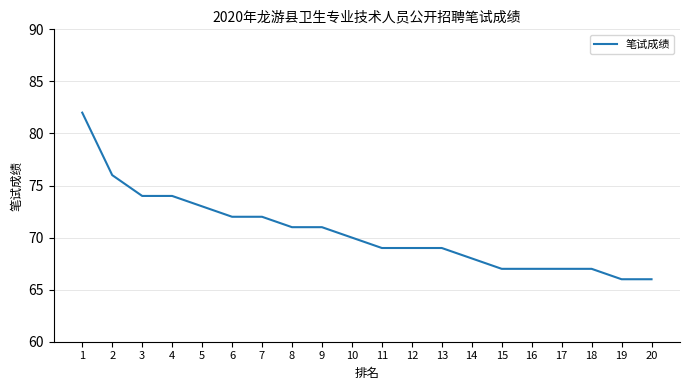

The chart shows a value of 72 at 7. True or false?

True